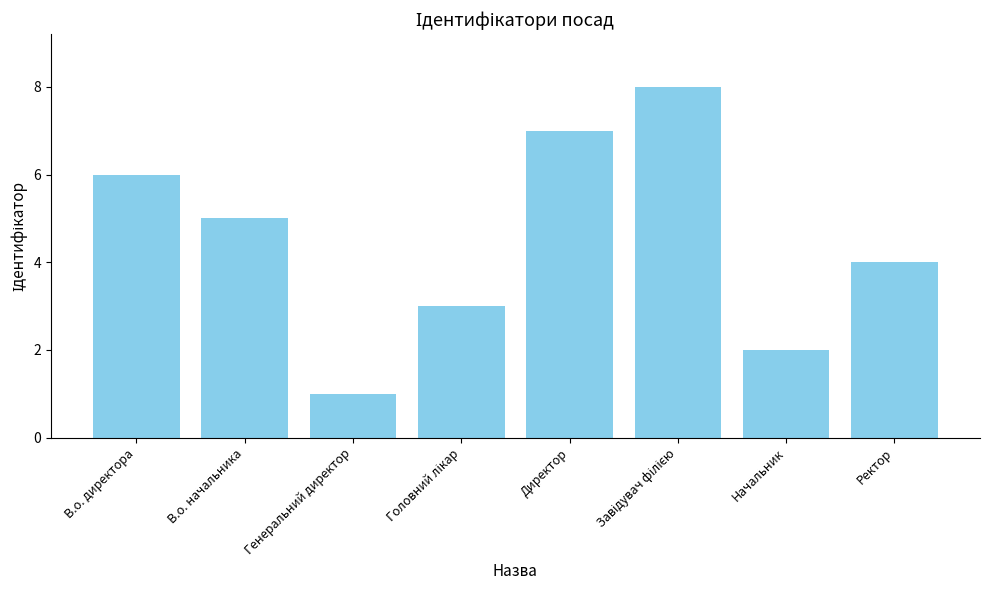

How many values are below 5?

4